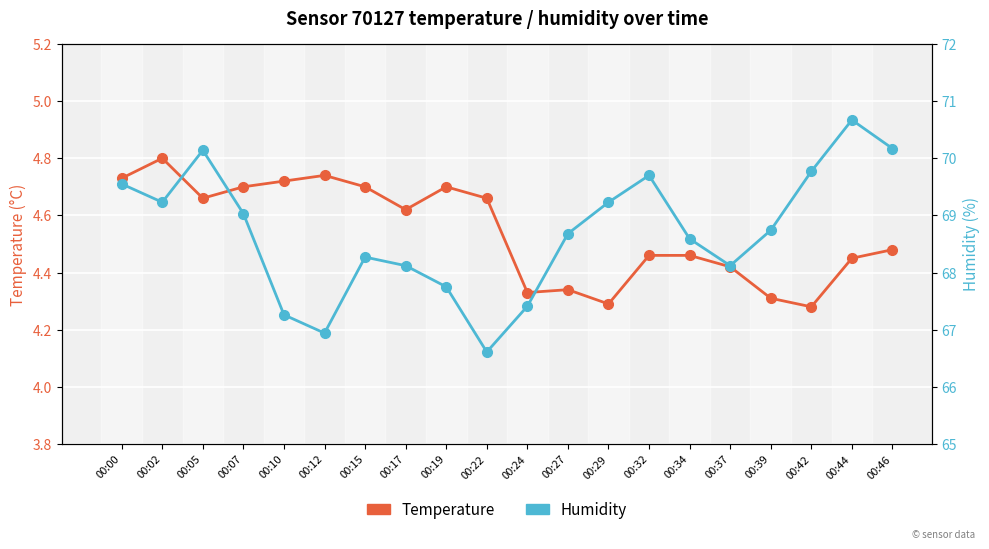

Reading right to left, extract all data points from this chart.

Temperature: 00:46=4.5	00:44=4.5	00:42=4.3	00:39=4.3	00:37=4.4	00:34=4.5	00:32=4.5	00:29=4.3	00:27=4.3	00:24=4.3	00:22=4.7	00:19=4.7	00:17=4.6	00:15=4.7	00:12=4.7	00:10=4.7	00:07=4.7	00:05=4.7	00:02=4.8	00:00=4.7
Humidity: 00:46=70.2	00:44=70.7	00:42=69.8	00:39=68.7	00:37=68.1	00:34=68.6	00:32=69.7	00:29=69.2	00:27=68.7	00:24=67.4	00:22=66.6	00:19=67.8	00:17=68.1	00:15=68.3	00:12=66.9	00:10=67.3	00:07=69.0	00:05=70.1	00:02=69.2	00:00=69.5